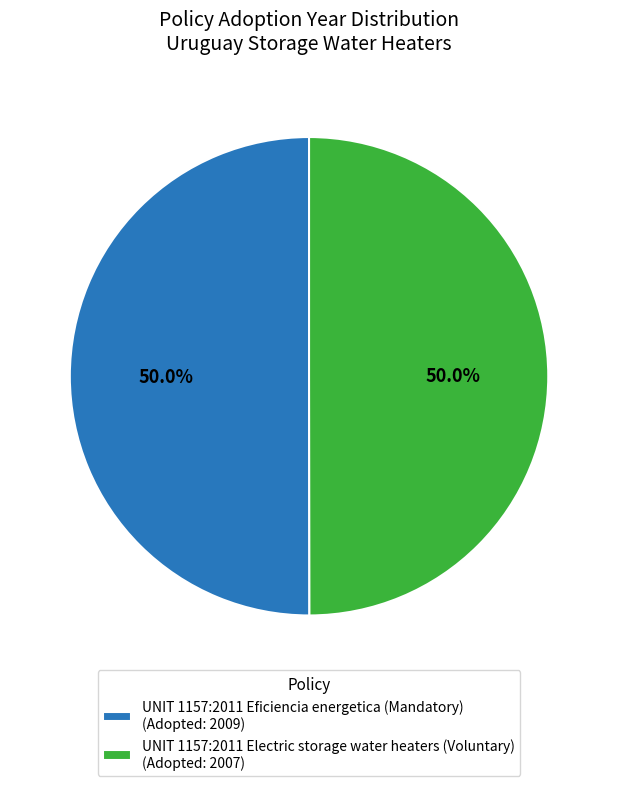

How many slices are in this pie chart?

2